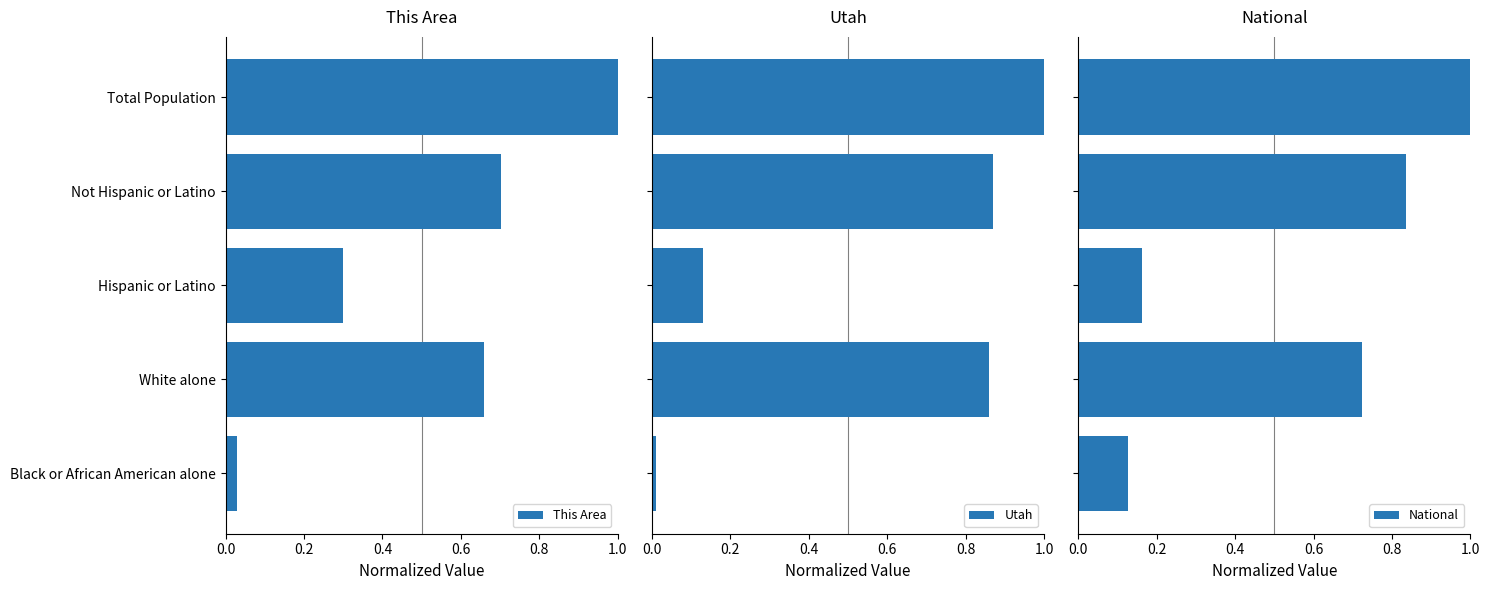

How many National values are between 0 and 1?

5